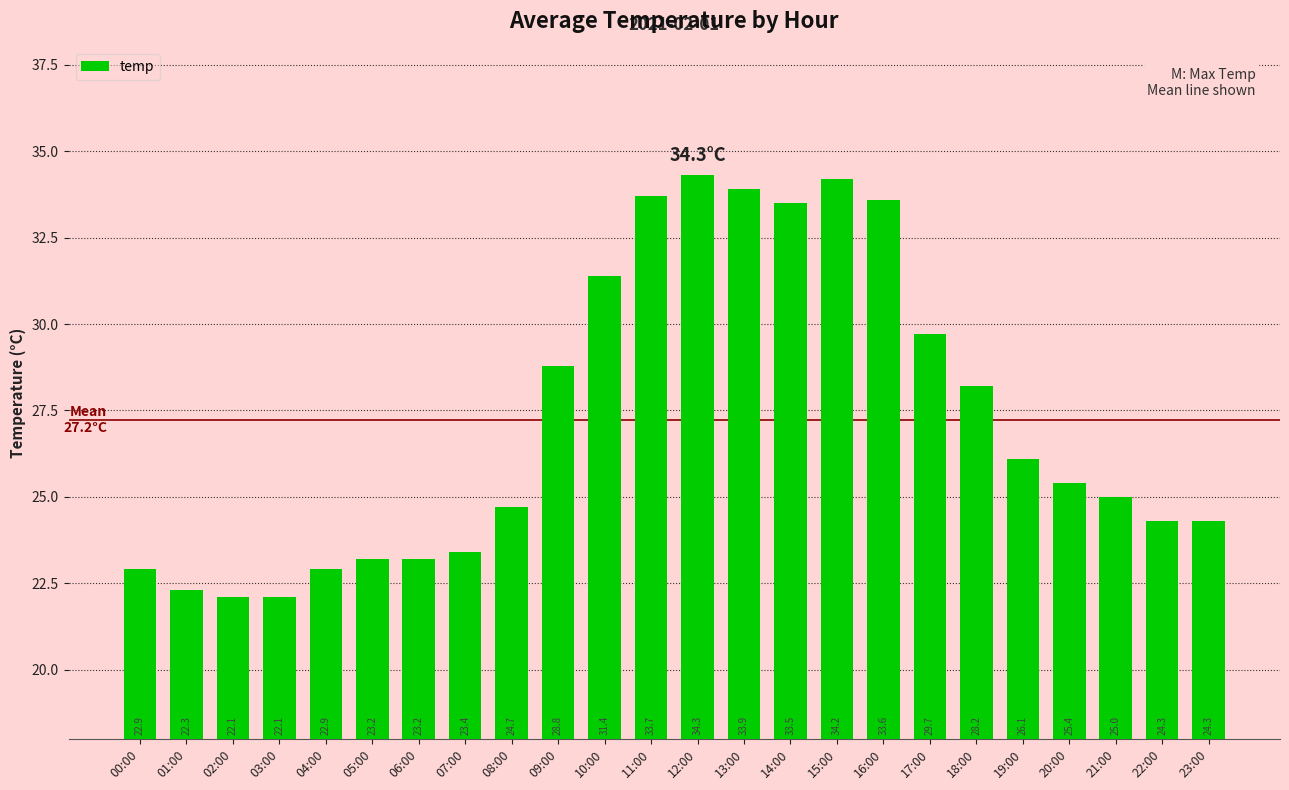

What is the difference between the values at 23:00 and 21:00?

0.7